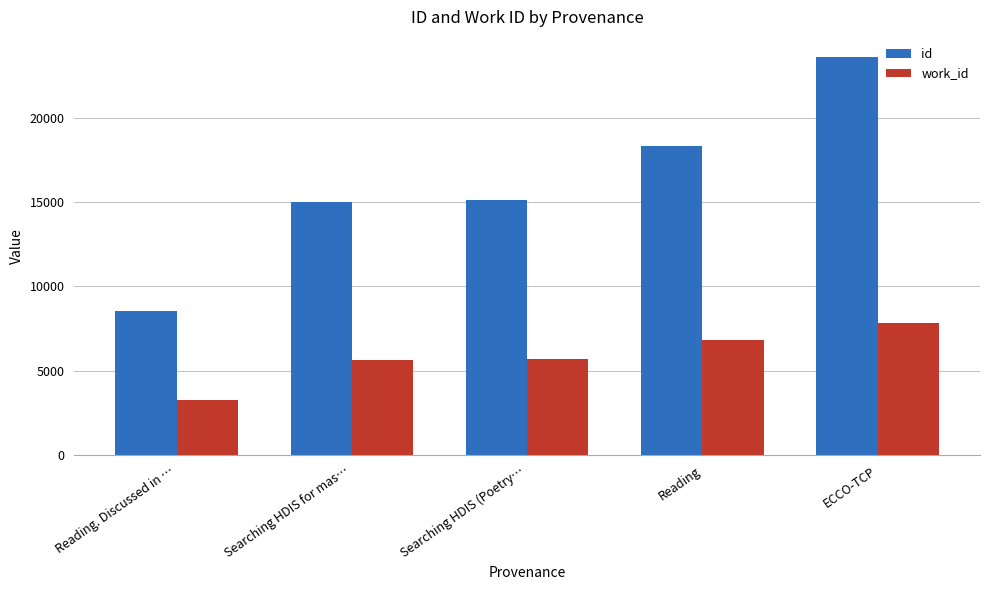

True or false: work_id has a value of 6836 at Reading.

True